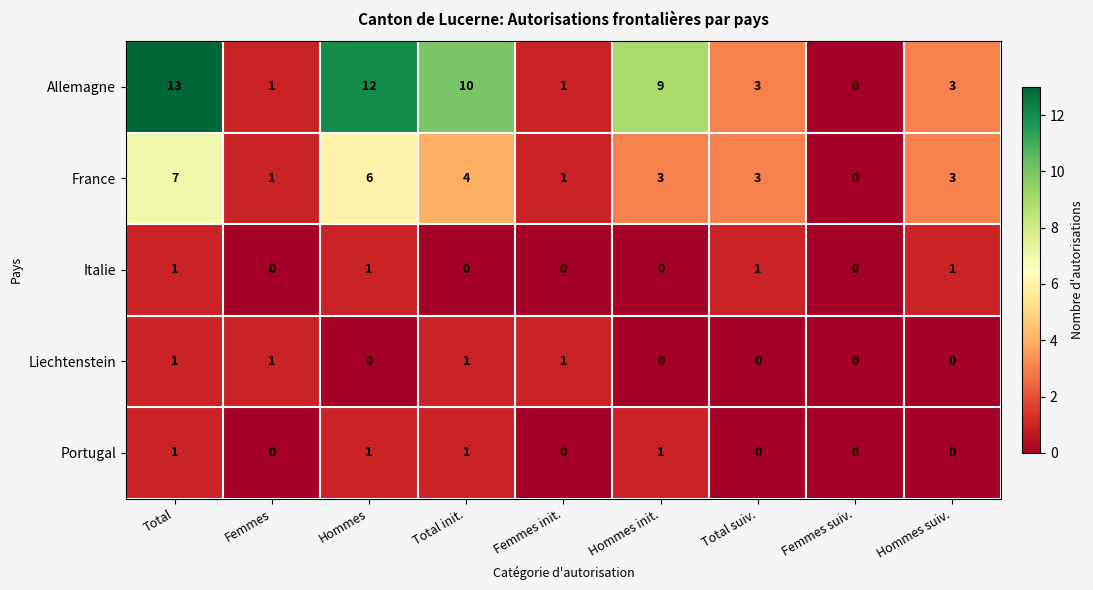

What is the average value of the France series?

3